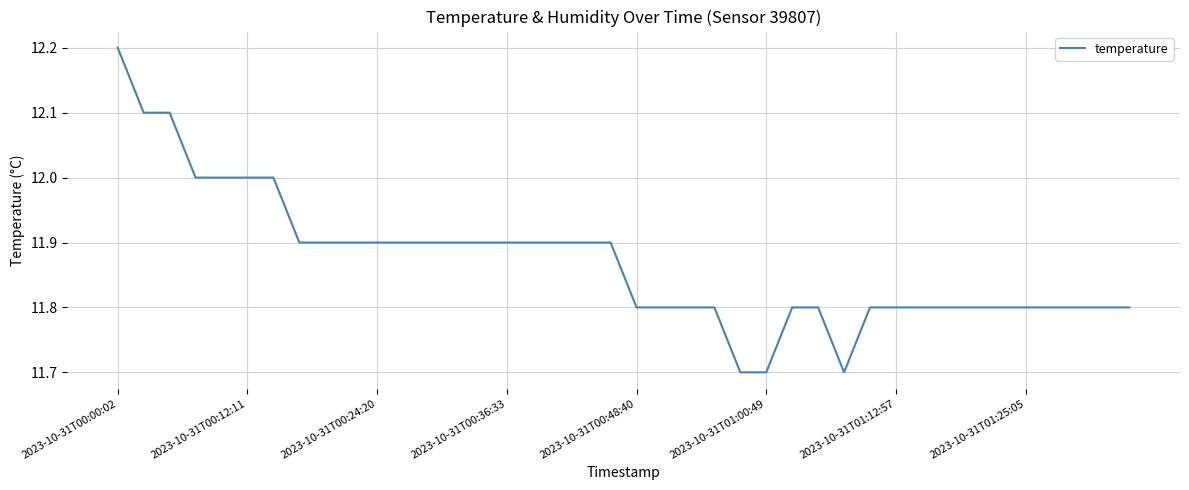

What is the difference between the maximum and minimum values?

0.5